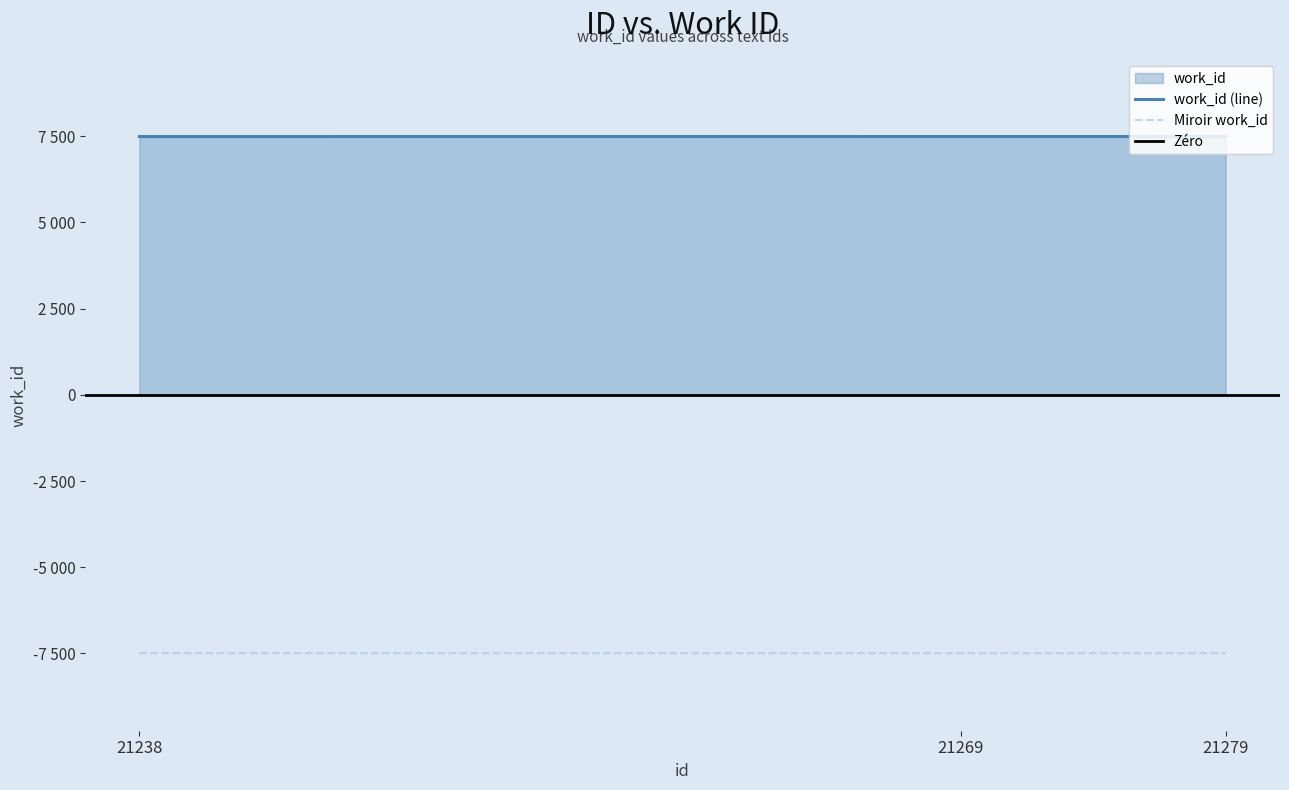

Reading left to right, what are all the values shown in this chart?

7490	7492	7492